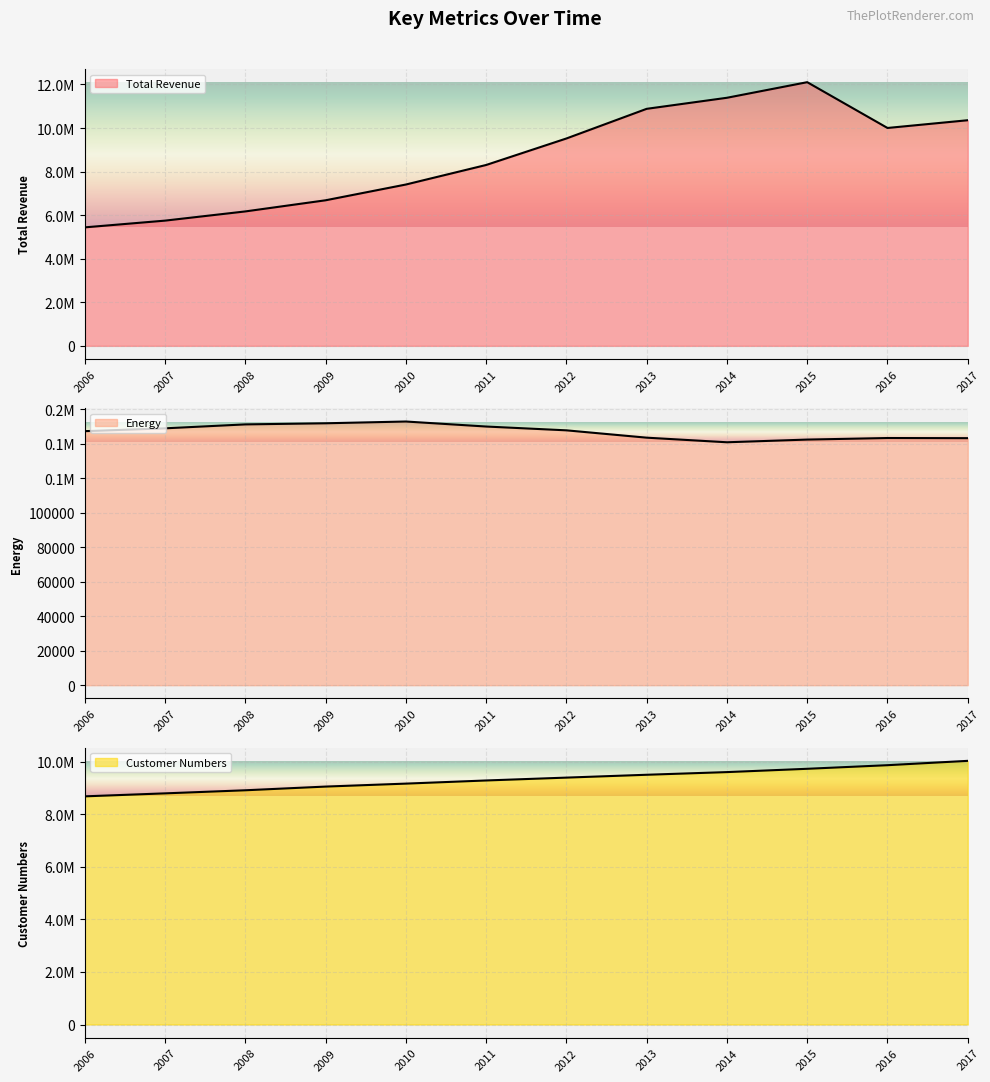

Does the chart have visible grid lines?

Yes